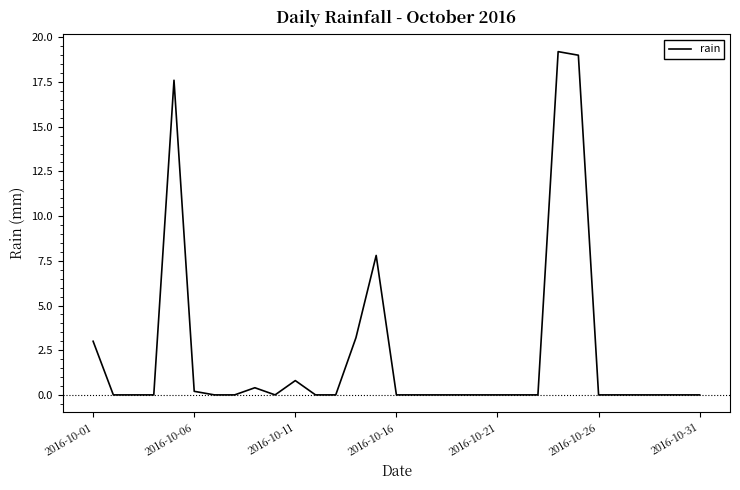

What is the maximum value shown in the chart?

19.2